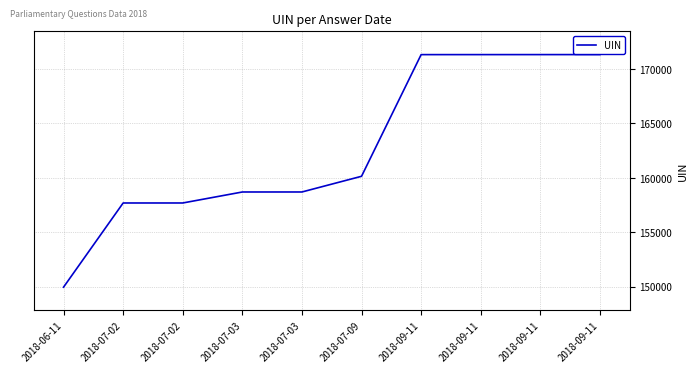

What is the label of the 10th point from the right?

2018-06-11